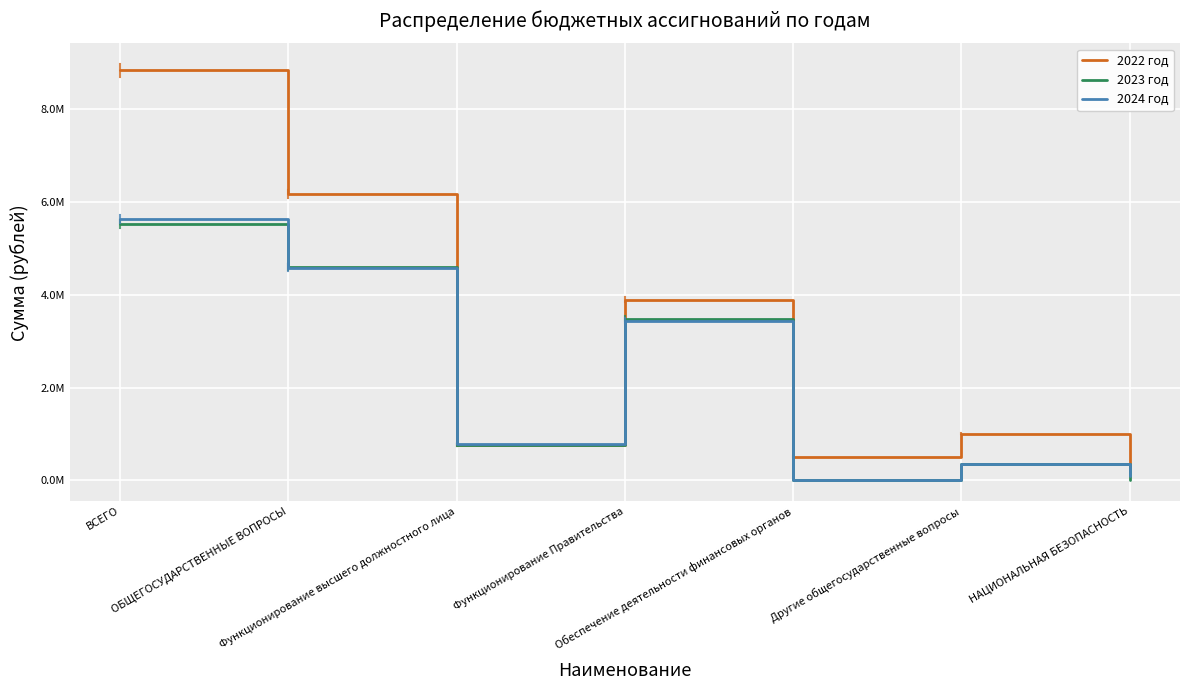

What position from the left is Функционирование Правительства?

4